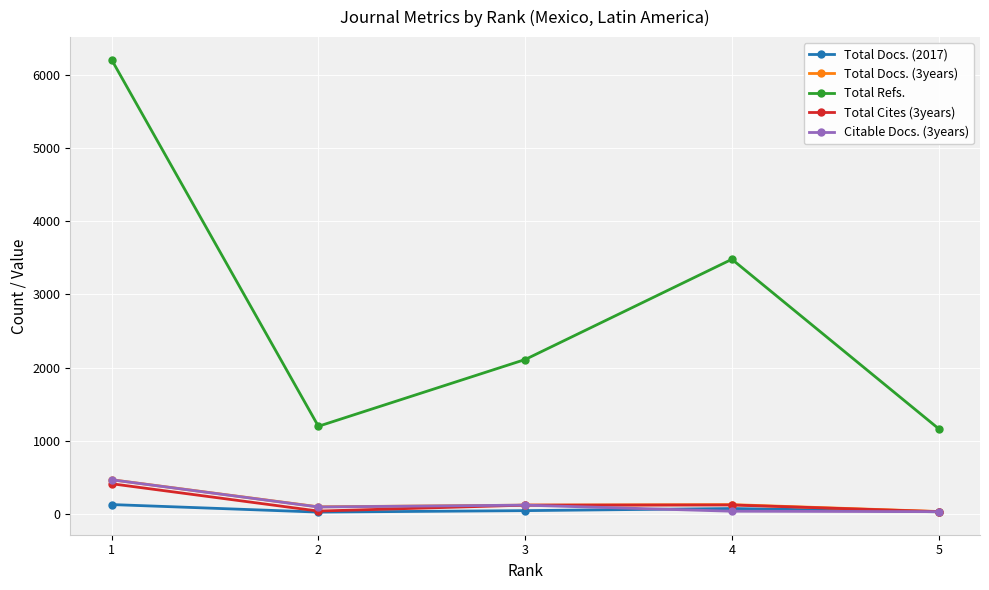

Which category has the highest value in the Total Refs. series?

1